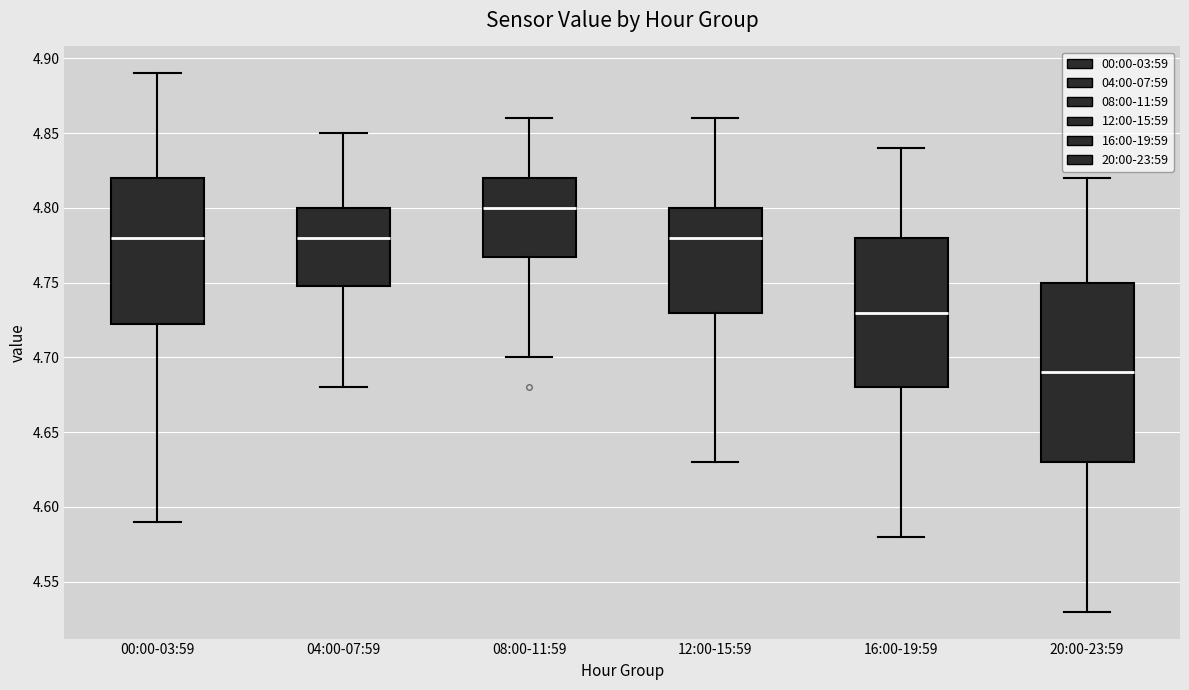

Which box's median line is the lowest?

20:00-23:59